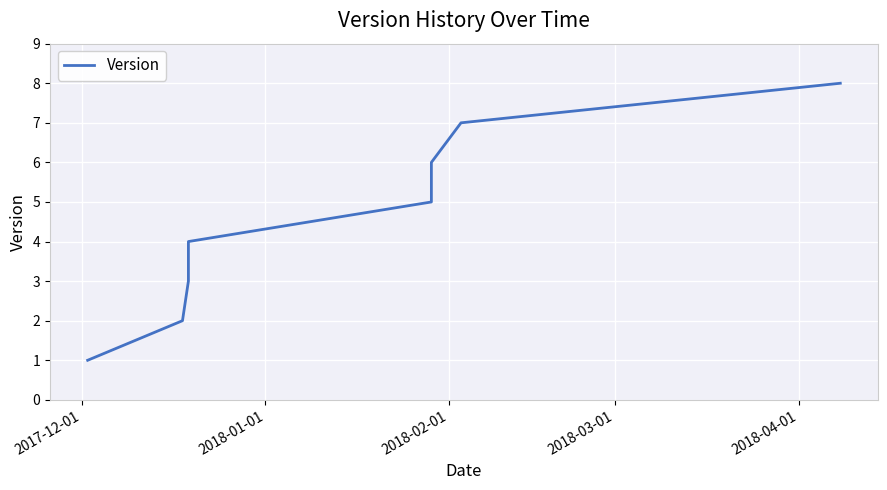

What is the average value?

4